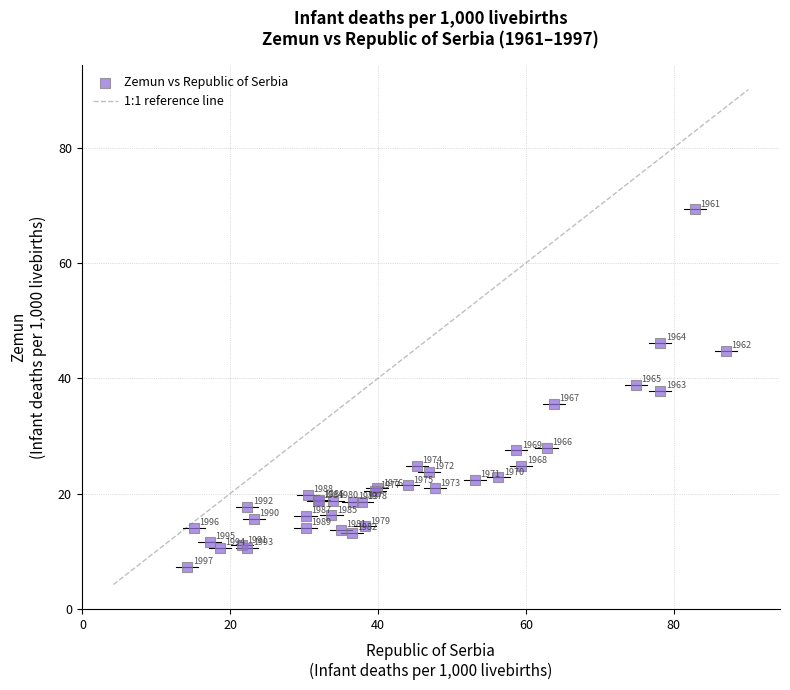

What Y value in the scatter plot is closest to 38?

37.8